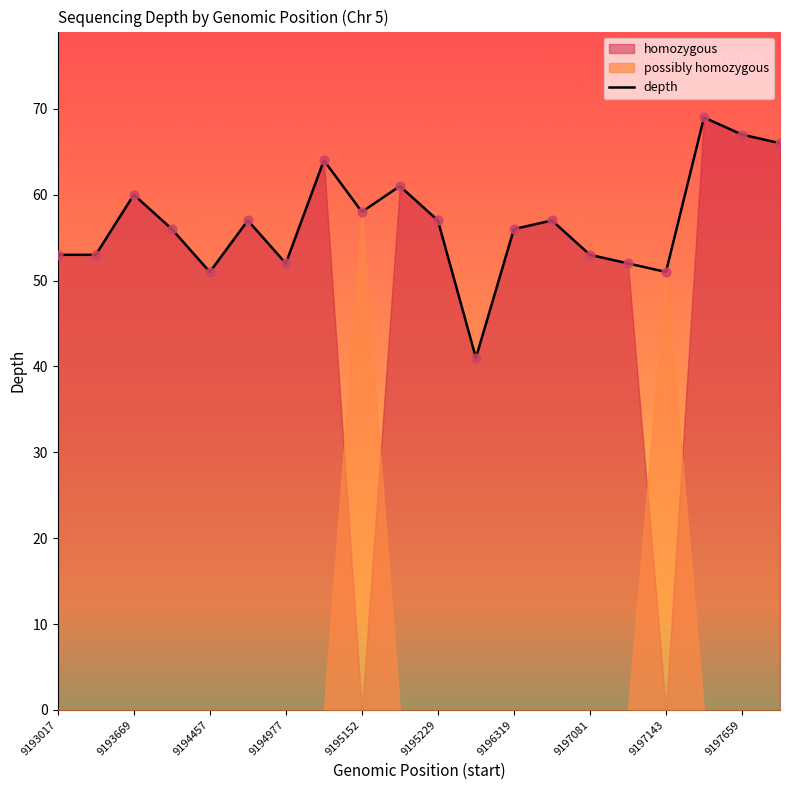

Is it true that depth equals 88 at 9196319?

False